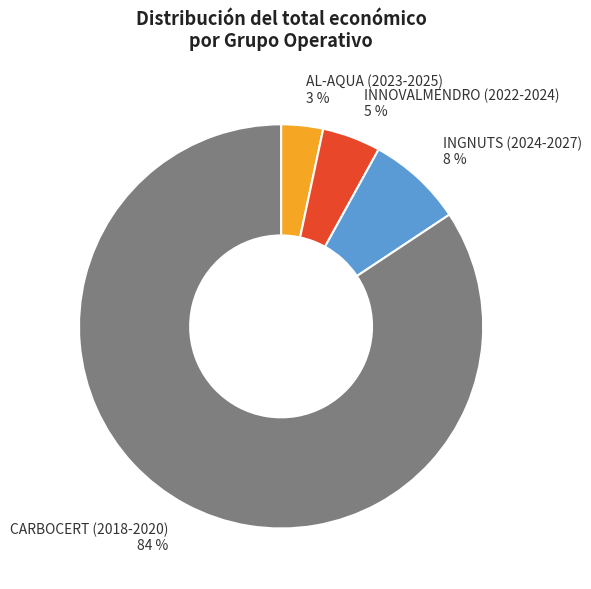

How many slices are in this pie chart?

4